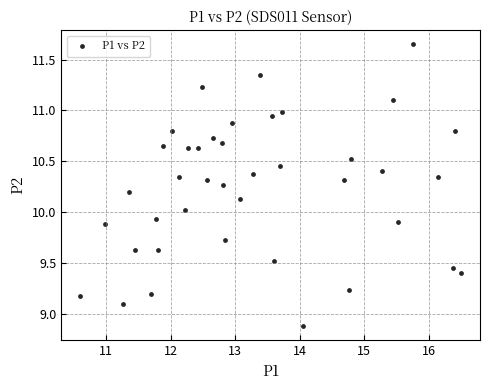

What is the range of Y values (max minus min)?

2.8